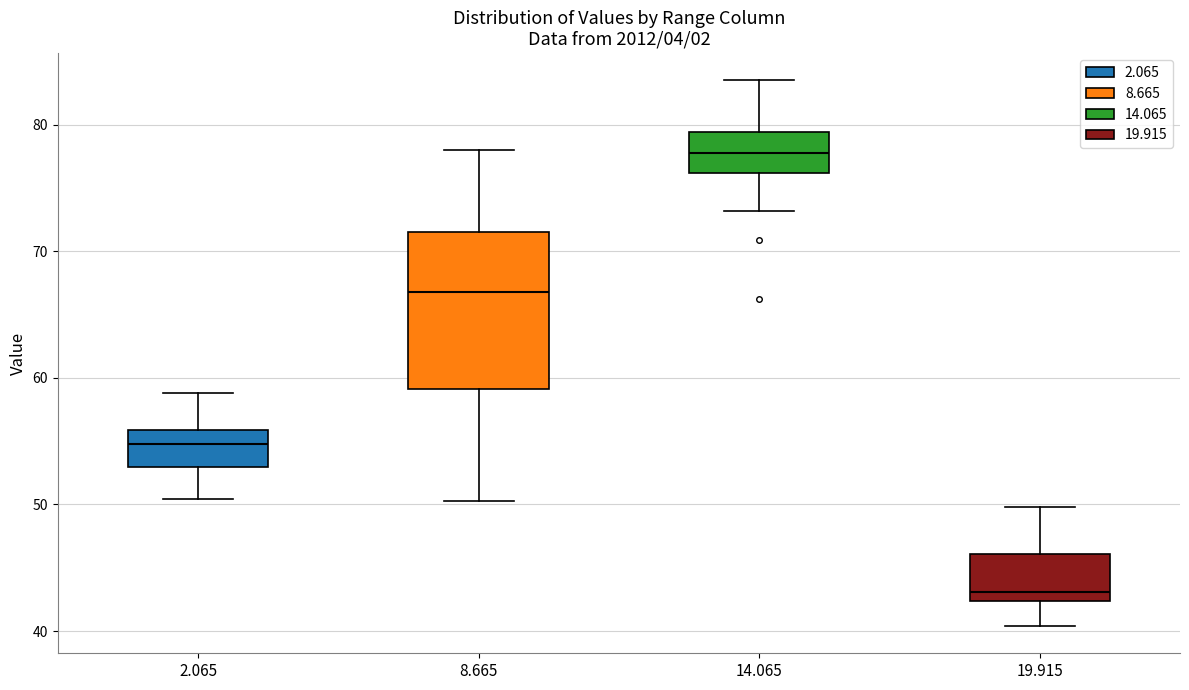

Which box's median line is the lowest?

19.915